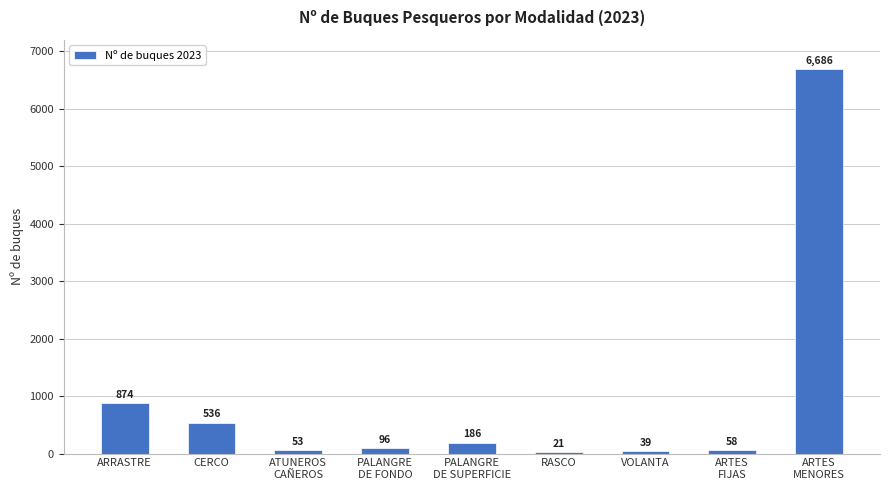

The chart shows a value of 186 at PALANGRE
DE SUPERFICIE. True or false?

True